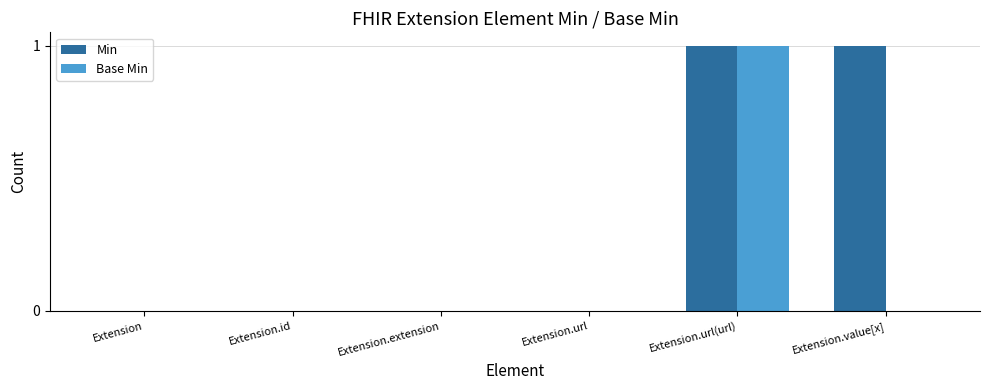

The value of Base Min at Extension.extension is -1. True or false?

False